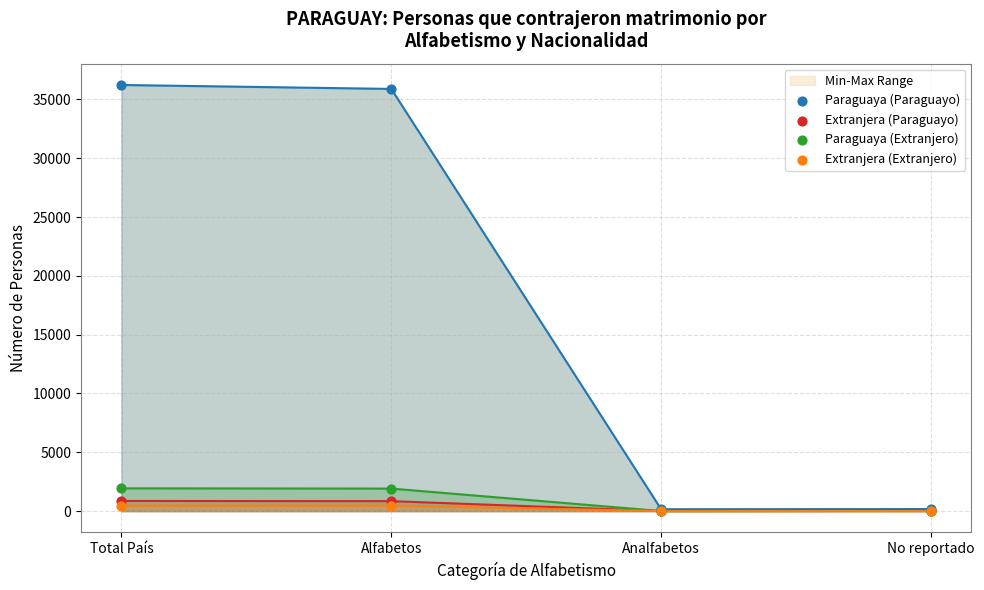

Which series reaches the maximum Y coordinate?

Paraguaya (Paraguayo)